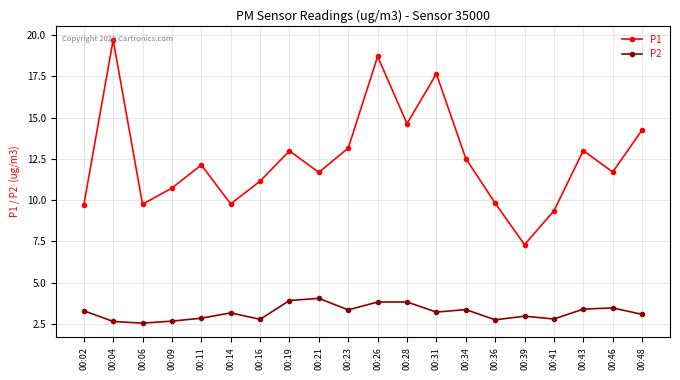

True or false: P1 has more than 0 points higher than both neighbors.

True